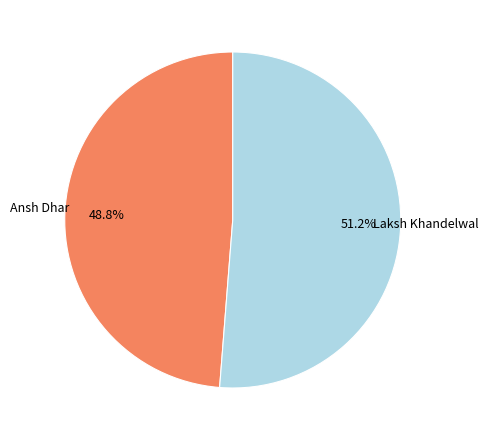

To the nearest percent, what is the difference between the largest and smallest slice percentages?

2%